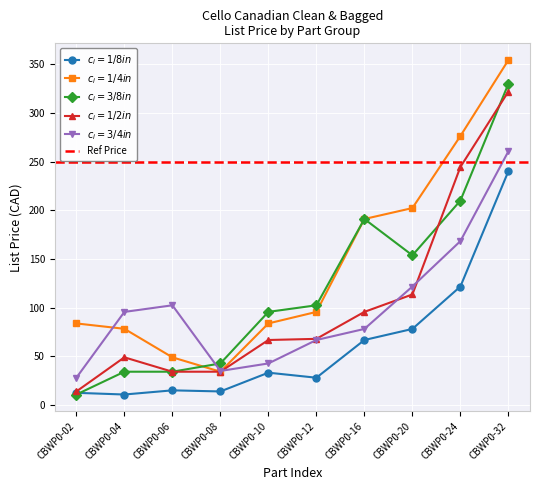

Where is the first local minimum for 3/8 in?

CBWP0-20